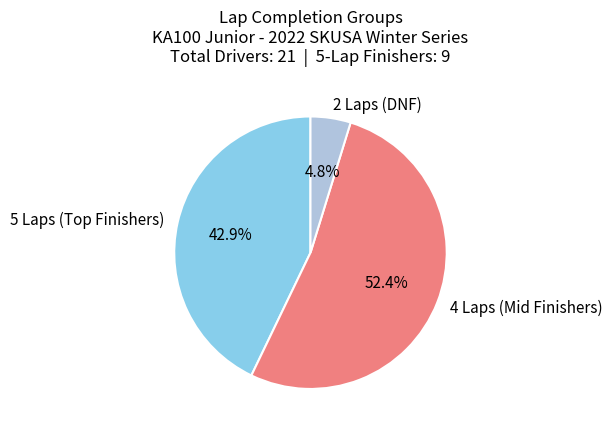

What is the smallest slice in the pie chart?

2 Laps (DNF)